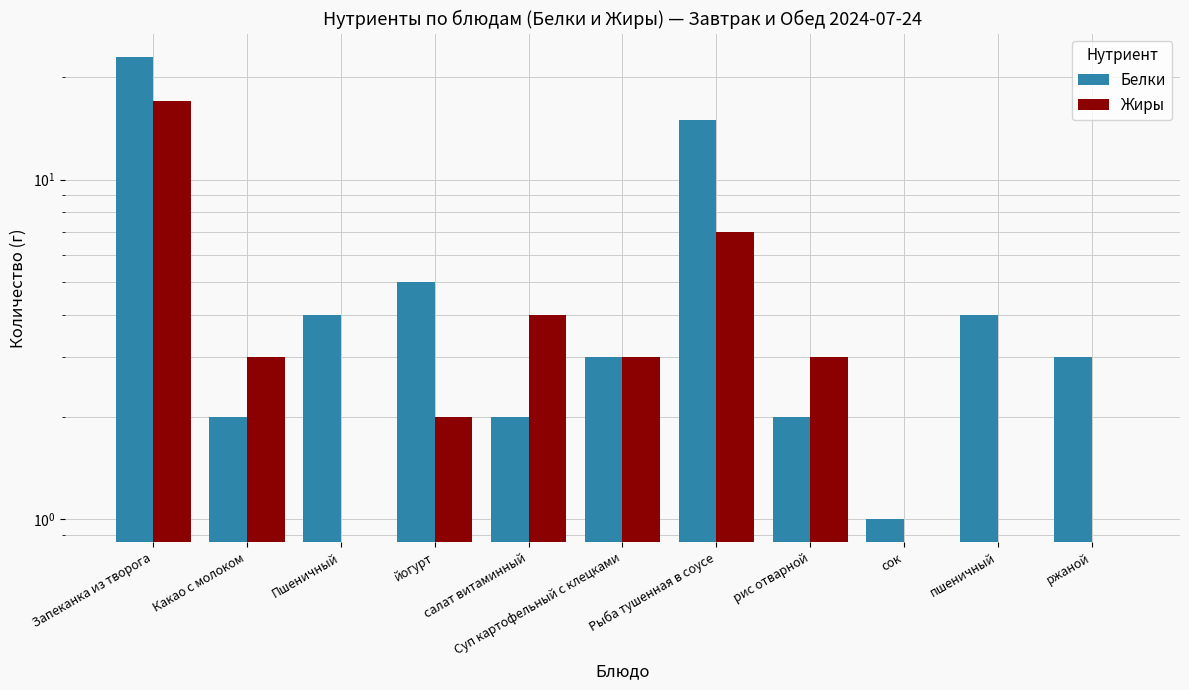

What are all the series names shown in the legend?

Белки, Жиры